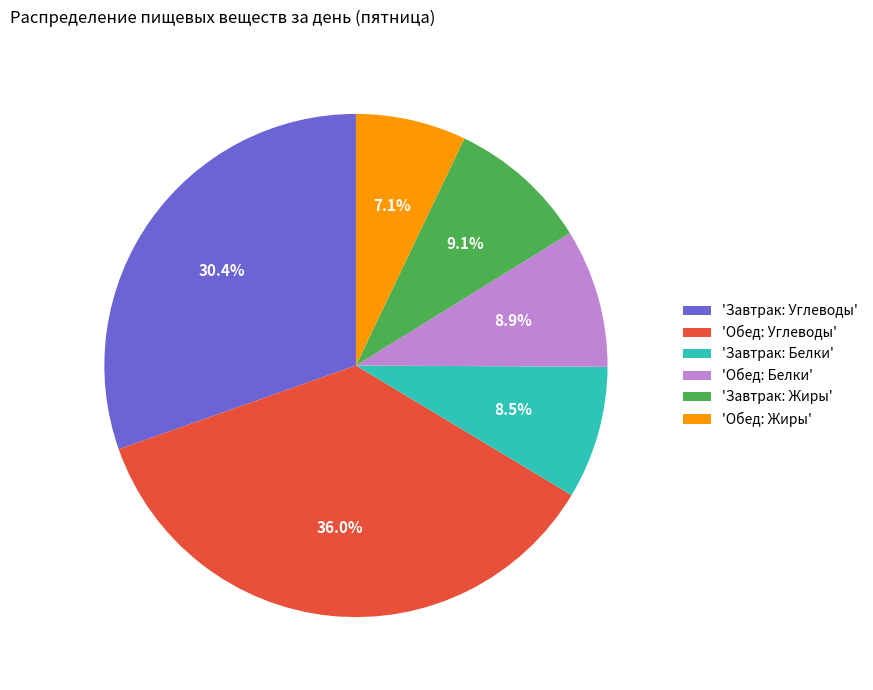

Which category has the biggest portion of the pie?

'Обед: Углеводы'